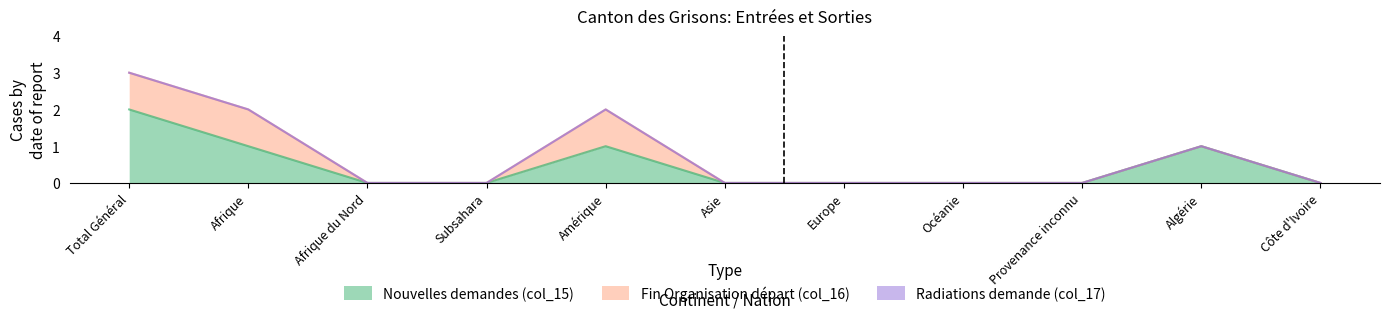

What is the greatest value displayed?

2